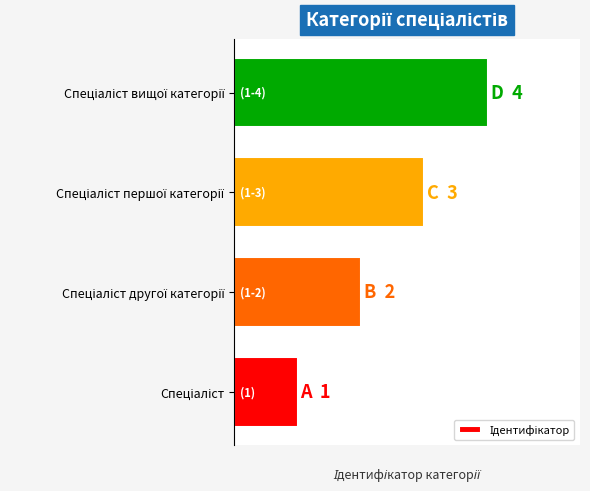

What is the difference between the maximum and minimum values?

0.7